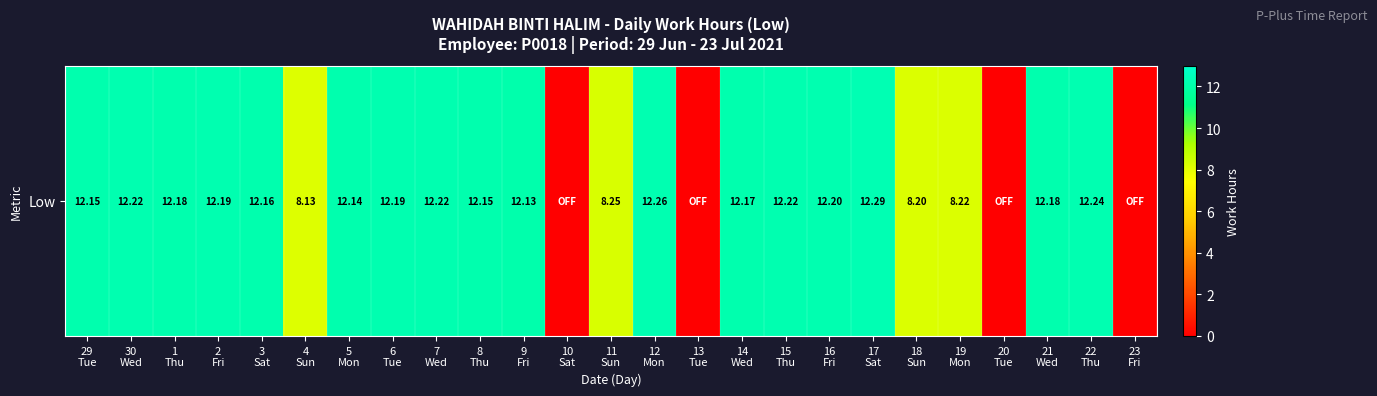

Reading left to right, transcribe all the data shown in this chart.

12.2	12.2	12.2	12.2	12.2	8.1	12.1	12.2	12.2	12.2	12.1	0.0	8.2	12.3	0.0	12.2	12.2	12.2	12.3	8.2	8.2	0.0	12.2	12.2	0.0